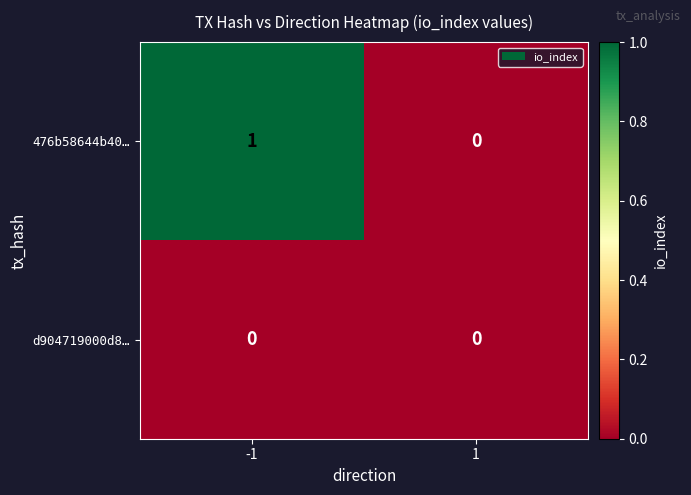

List the series in order of their overall mean, lowest first.

d904719000d8…, 476b58644b40…